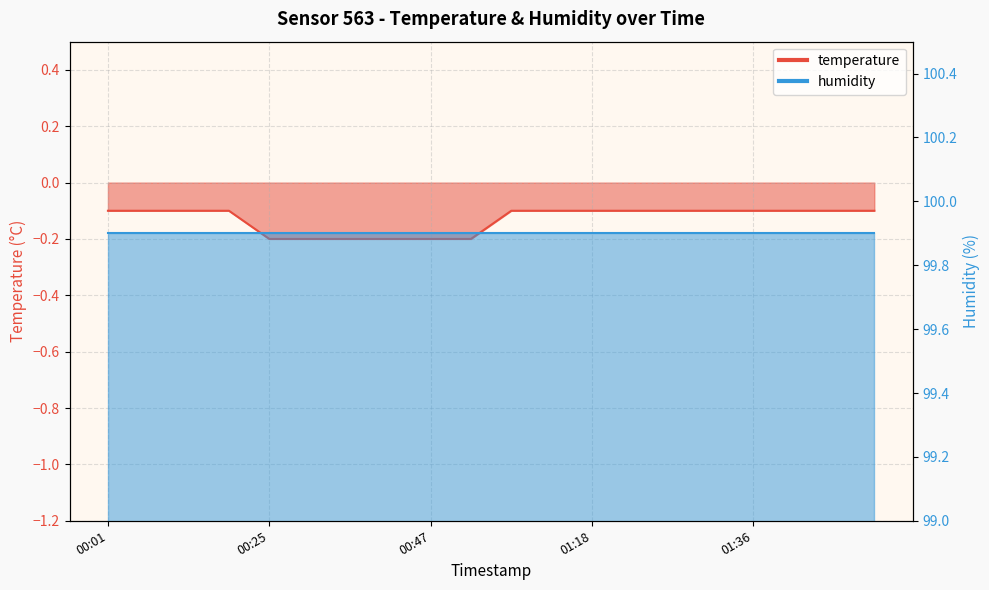

What is the label of the 12th point from the right?

00:47